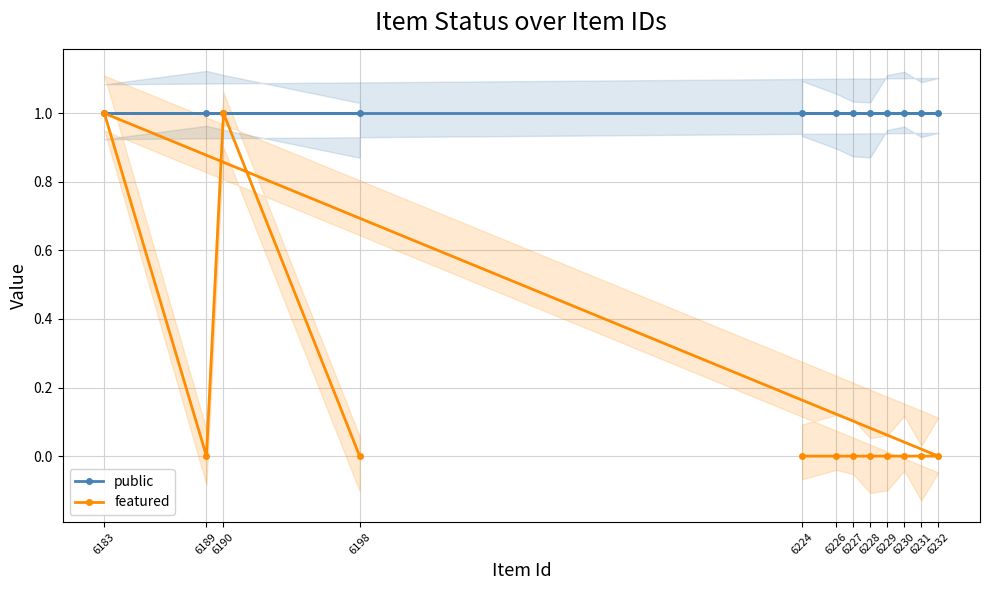

Count the number of categories in the chart.

12